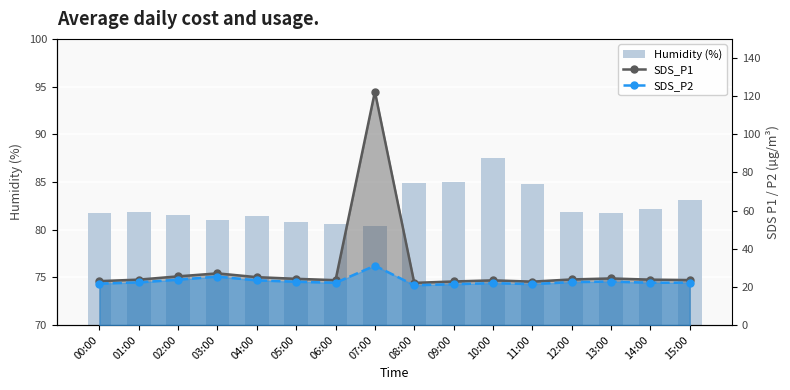

What is the value of the SDS_P1 line bar at the 16th from the left?

23.6